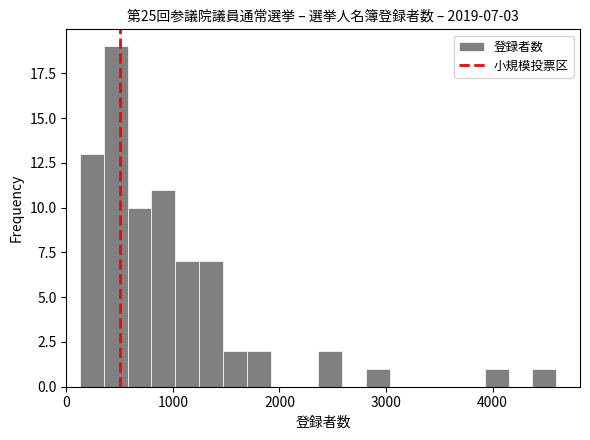

Read against the x-axis, roughly where is the centre of the tallest bar?

500